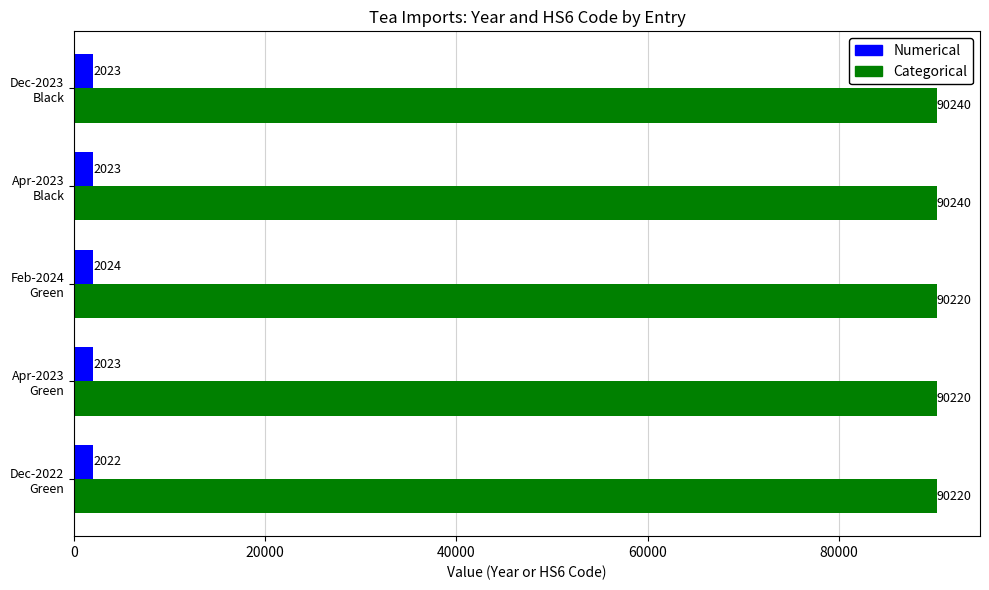

List the series in order of their peak value, lowest first.

Numerical, Categorical